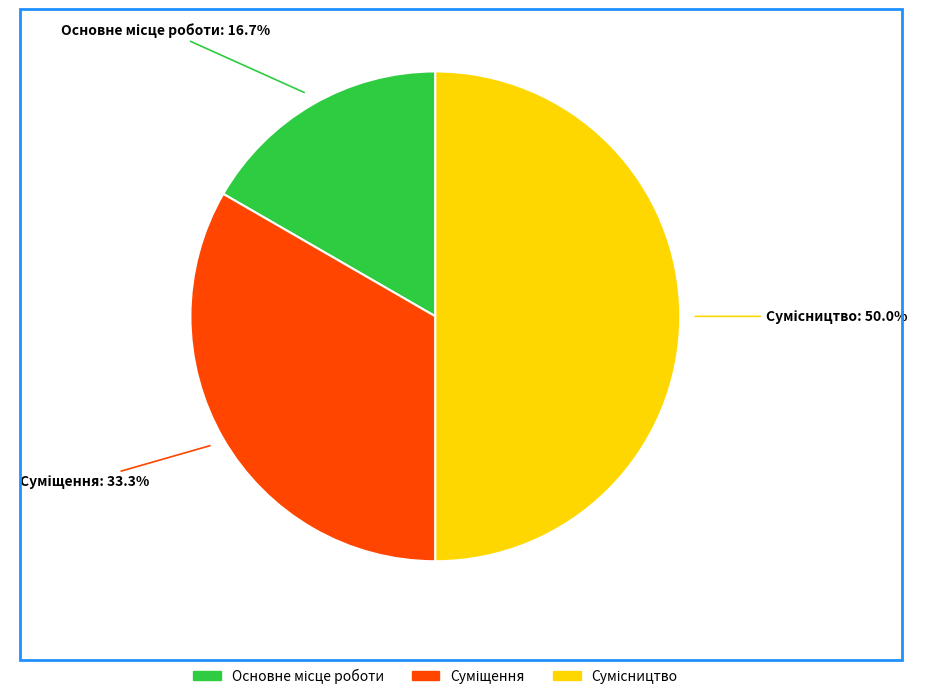

Which slice is the smallest?

Основне місце роботи